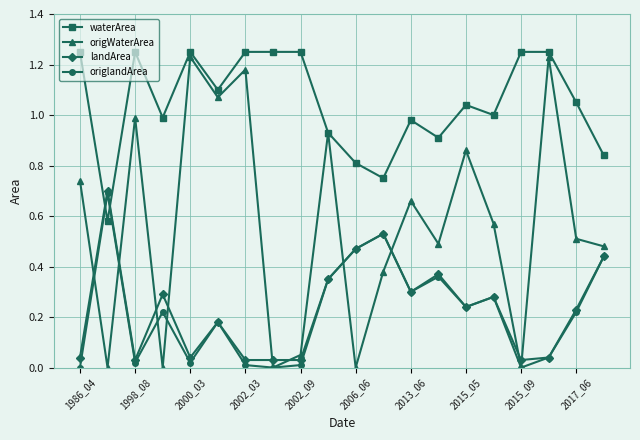

Which series has the largest range (max minus min)?

origWaterArea